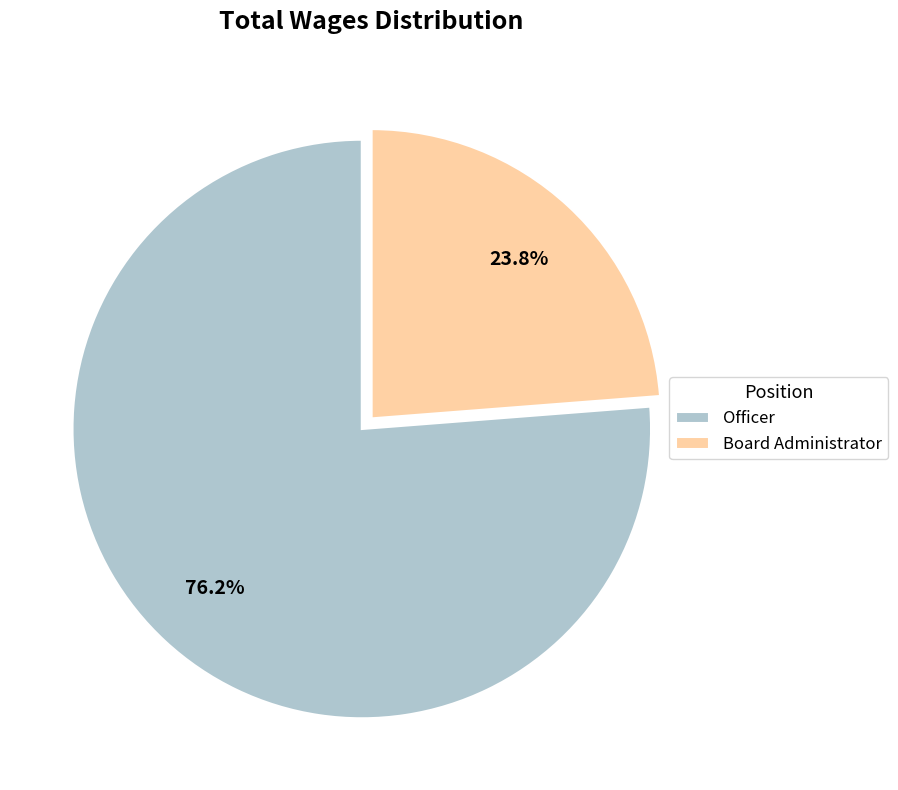

To the nearest percent, what percentage of the pie is Officer?

76%